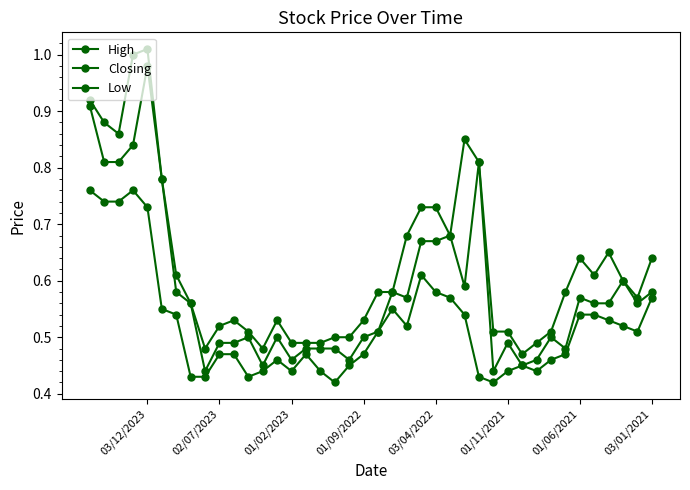

True or false: High and Closing intersect in this chart.

False